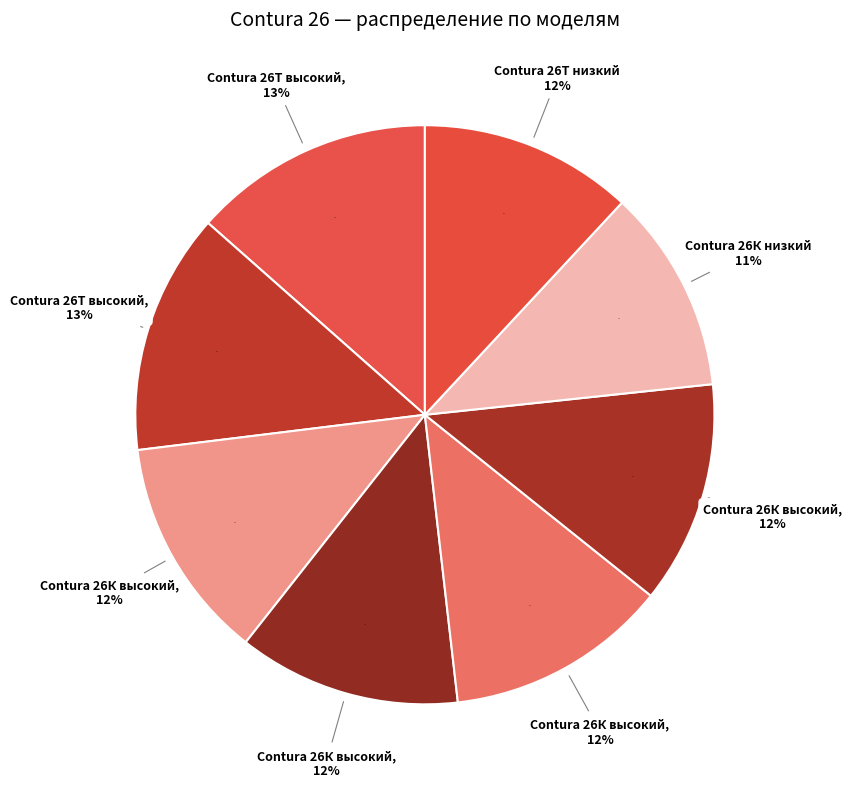

To the nearest percent, what is the average slice percentage?

12%